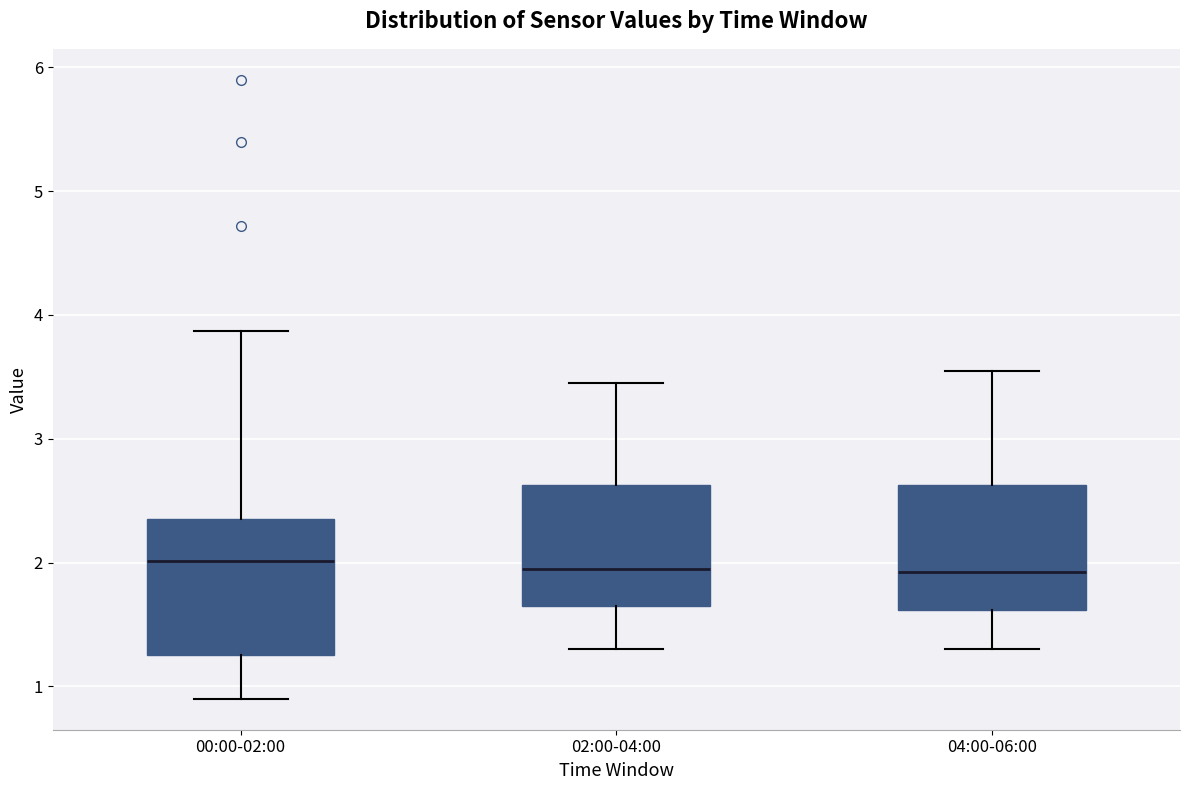

Where does the median line of the box for 04:00-06:00 sit on the y-axis? The values are not printed on the chart, so give them approximately, as read against the axis.

1.9